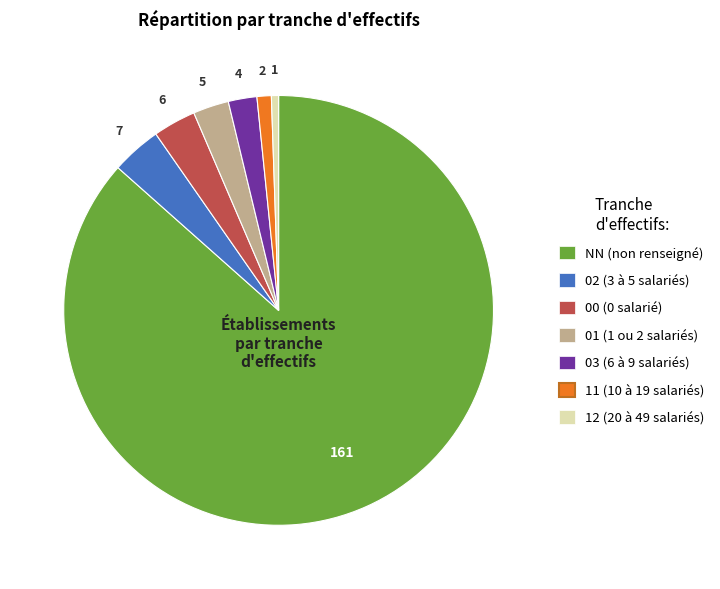

Which category has the smallest portion of the pie?

12